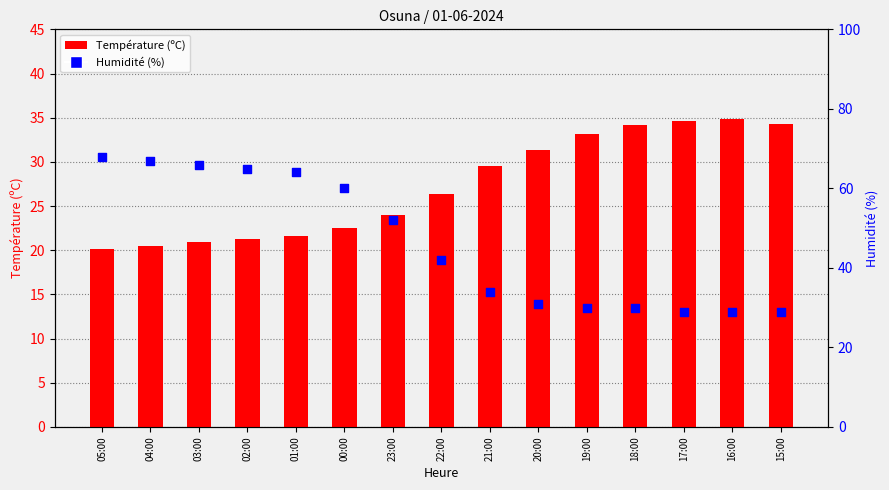

Is the value of Température (ºC) at 20:00 greater than the value of Humidité (%) at 05:00?

No